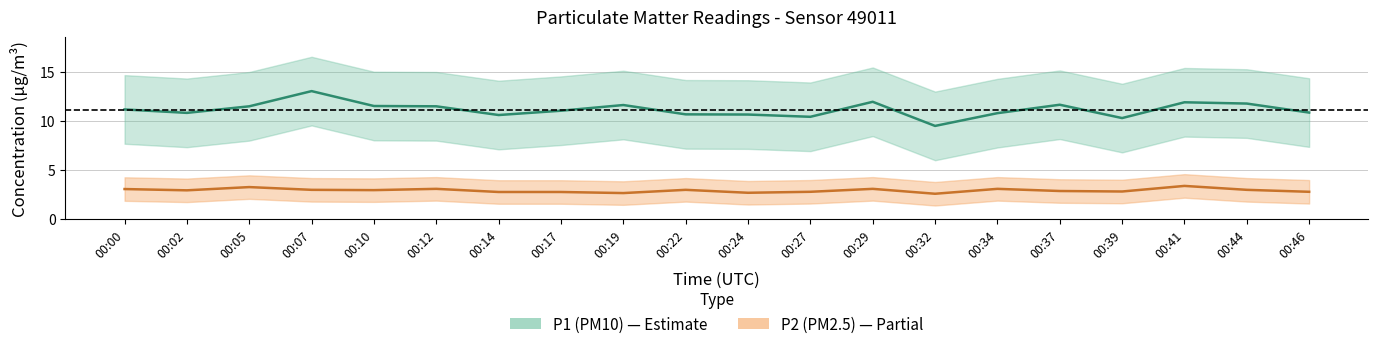

Count the number of categories in the chart.

20